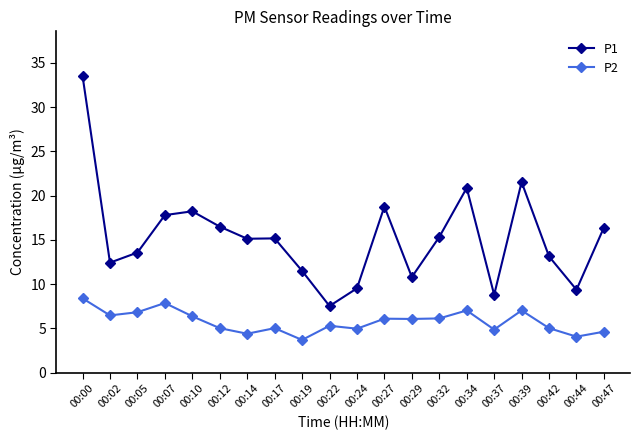

What is the difference between the second highest and minimum values in the P1 series?

14.0